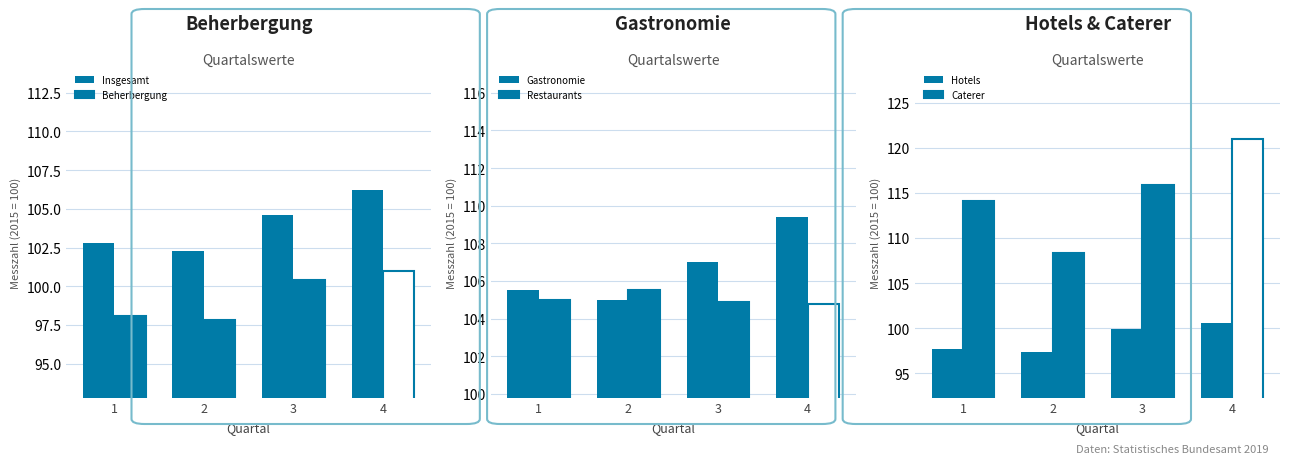

Does the chart contain any negative values?

No